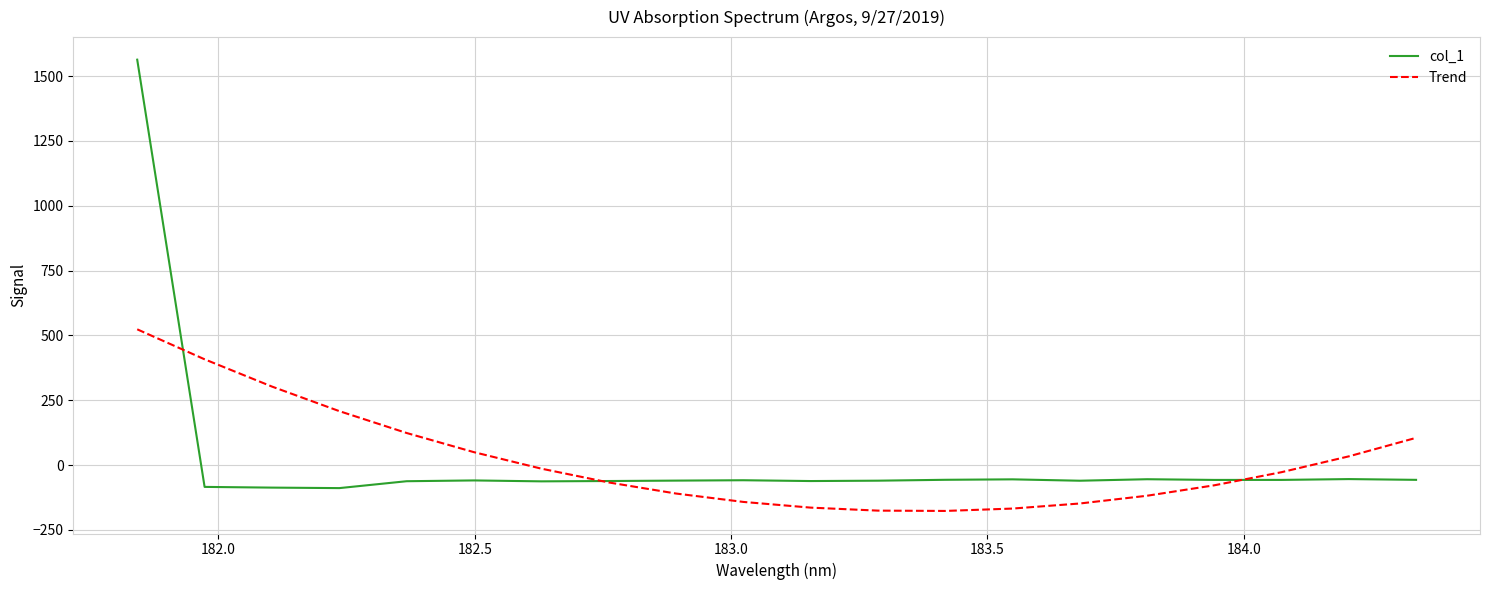

How many lines are shown in the chart?

2